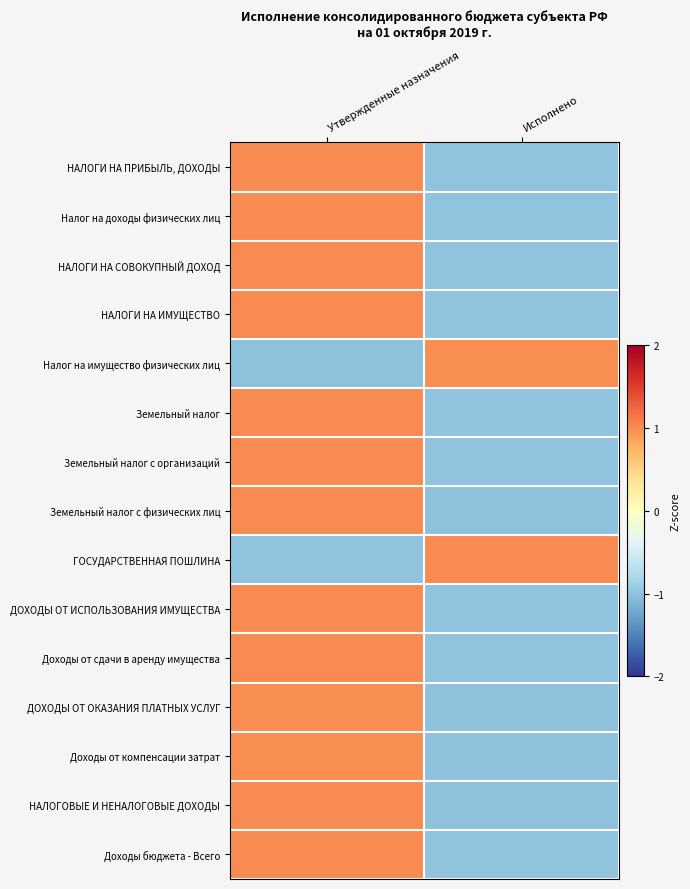

Rank the series at Исполнено from lowest to highest value.

ДОХОДЫ ОТ ОКАЗАНИЯ ПЛАТНЫХ УСЛУГ, Доходы от компенсации затрат, Земельный налог с физических лиц, НАЛОГОВЫЕ И НЕНАЛОГОВЫЕ ДОХОДЫ, НАЛОГИ НА СОВОКУПНЫЙ ДОХОД, НАЛОГИ НА ИМУЩЕСТВО, ДОХОДЫ ОТ ИСПОЛЬЗОВАНИЯ ИМУЩЕСТВА, Доходы от сдачи в аренду имущества, Земельный налог с организаций, Земельный налог, Доходы бюджета - Всего, НАЛОГИ НА ПРИБЫЛЬ, ДОХОДЫ, Налог на доходы физических лиц, Налог на имущество физических лиц, ГОСУДАРСТВЕННАЯ ПОШЛИНА